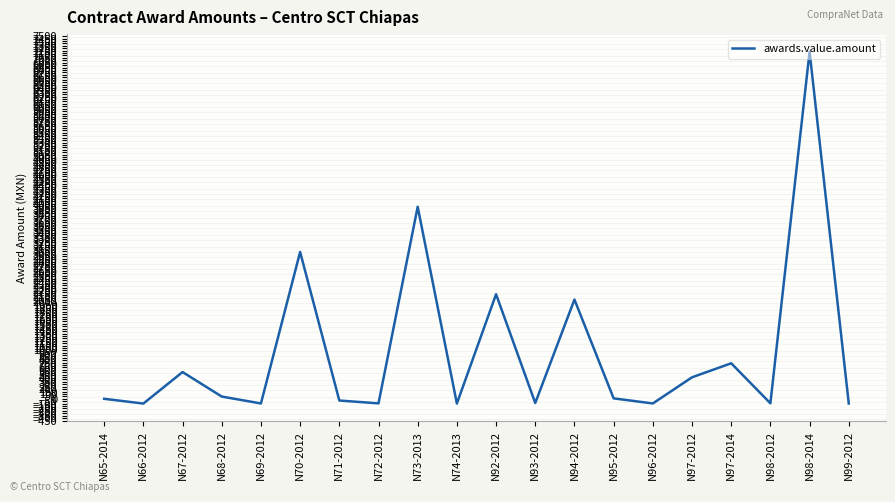

How many lines are shown in the chart?

1